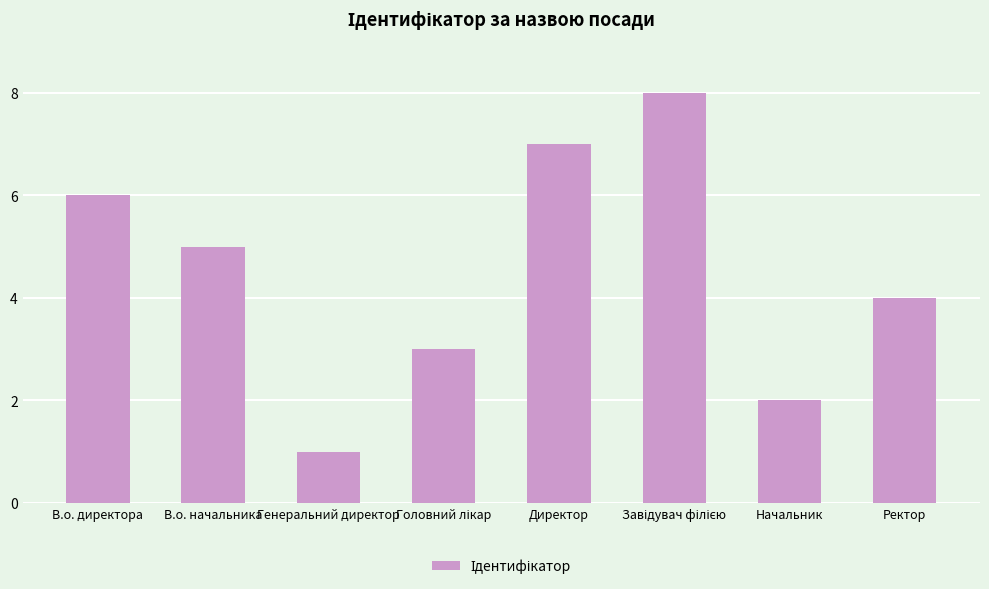

Approximately how many times larger is the value at Ректор compared to В.о. директора?

0.7